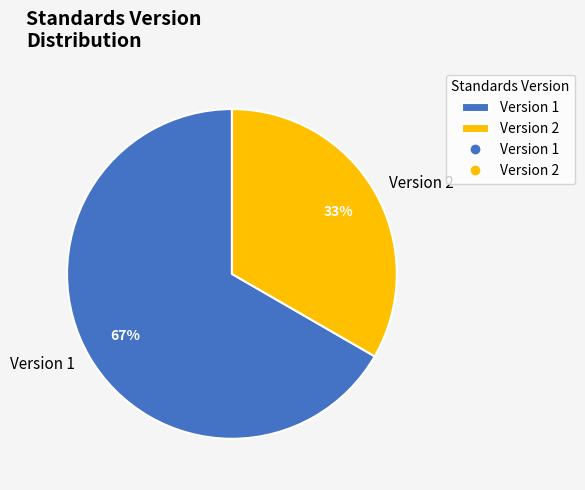

To the nearest percent, what portion does Version 1 represent?

67%